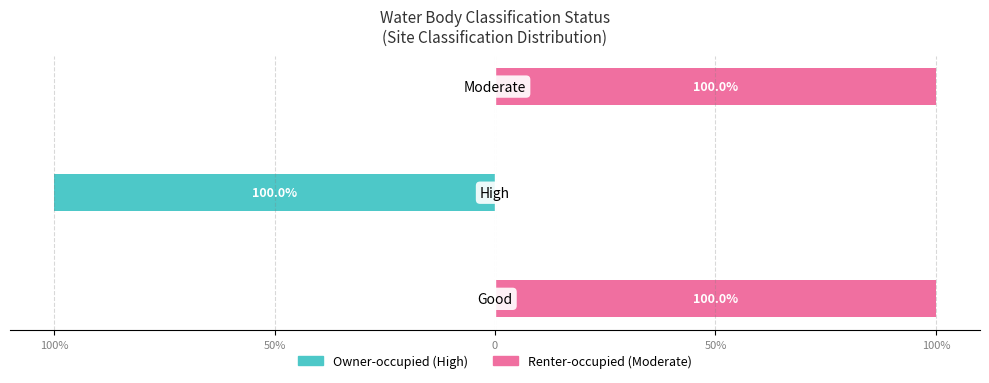

Rank the series by their average value, from highest to lowest.

Renter-occupied, Owner-occupied